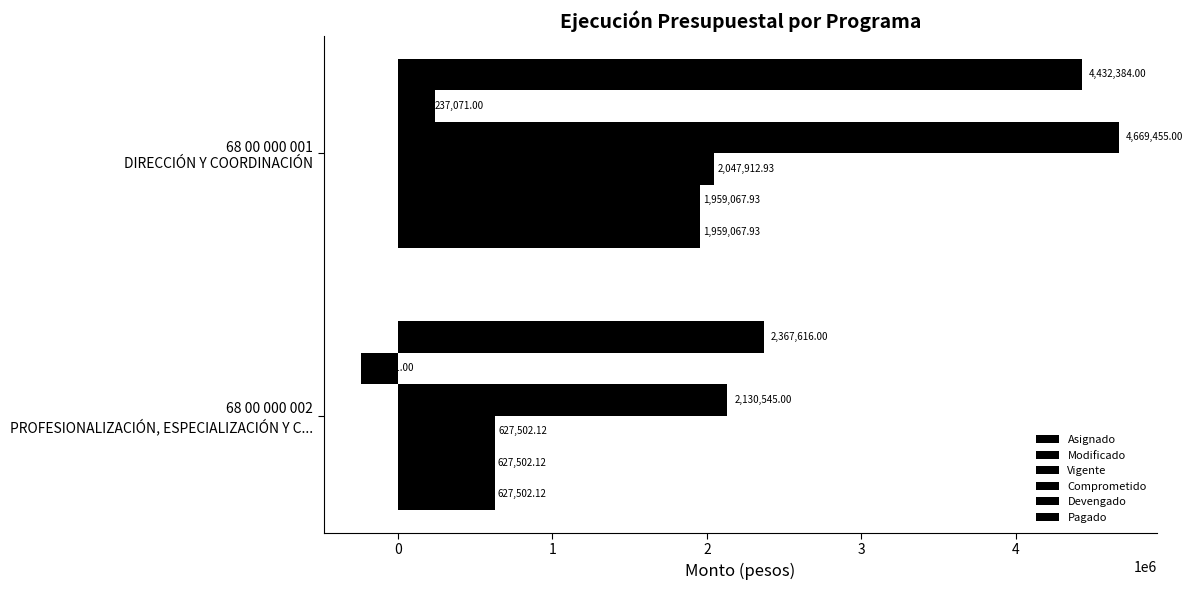

Count the number of data series in this chart.

6